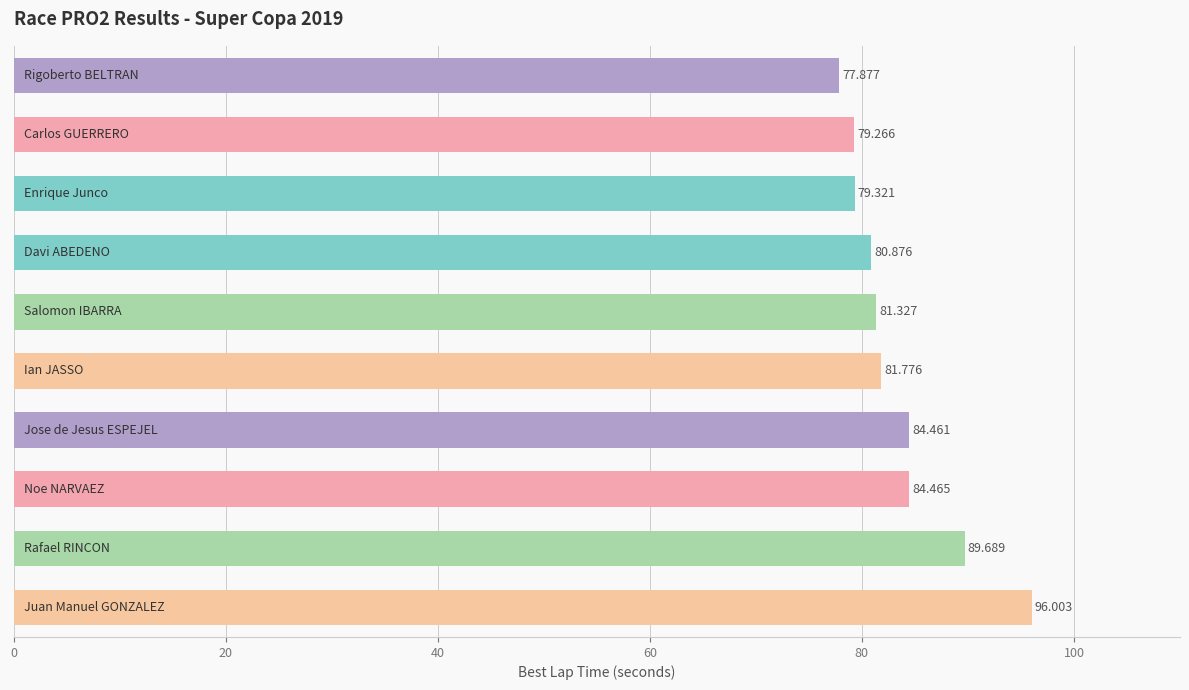

Count the number of values greater than 81.

6